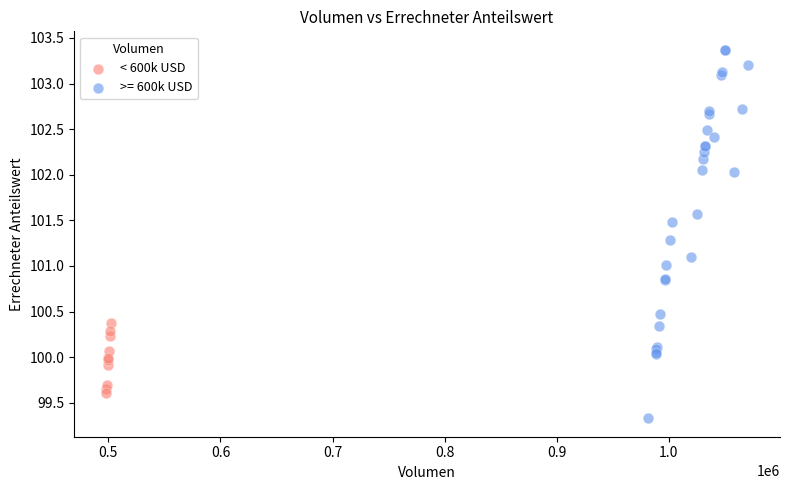

Which series has the largest Y range (max minus min)?

>= 600k USD